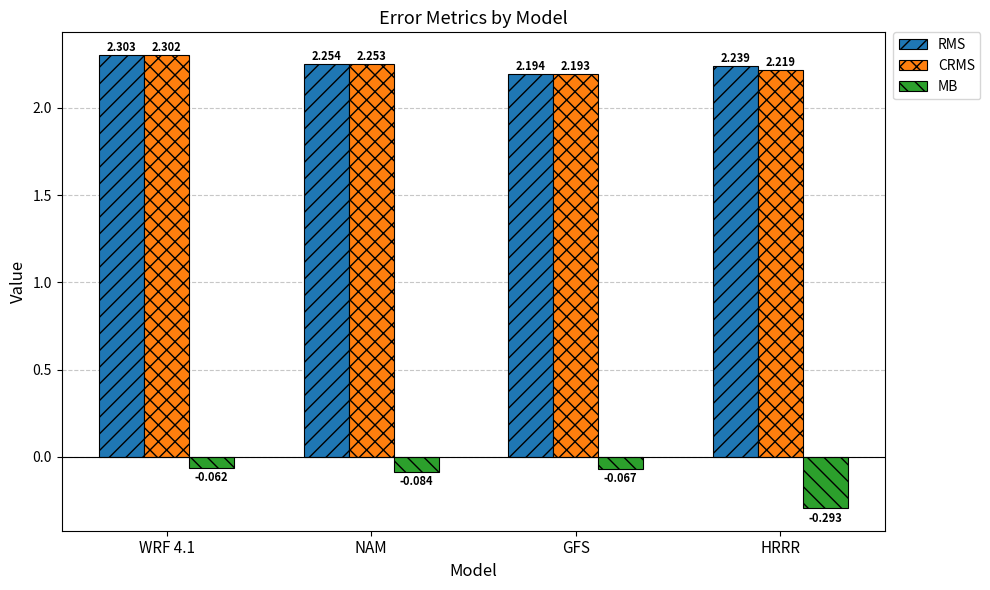

What is the difference between the maximum and minimum values in the CRMS series?

0.1